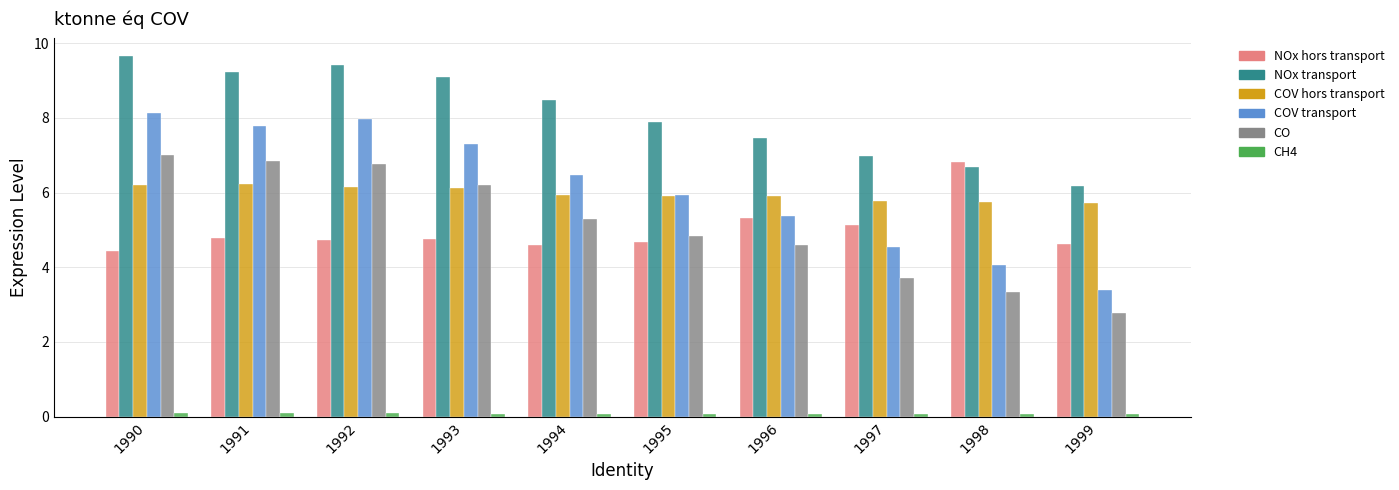

Count the number of data series in this chart.

6